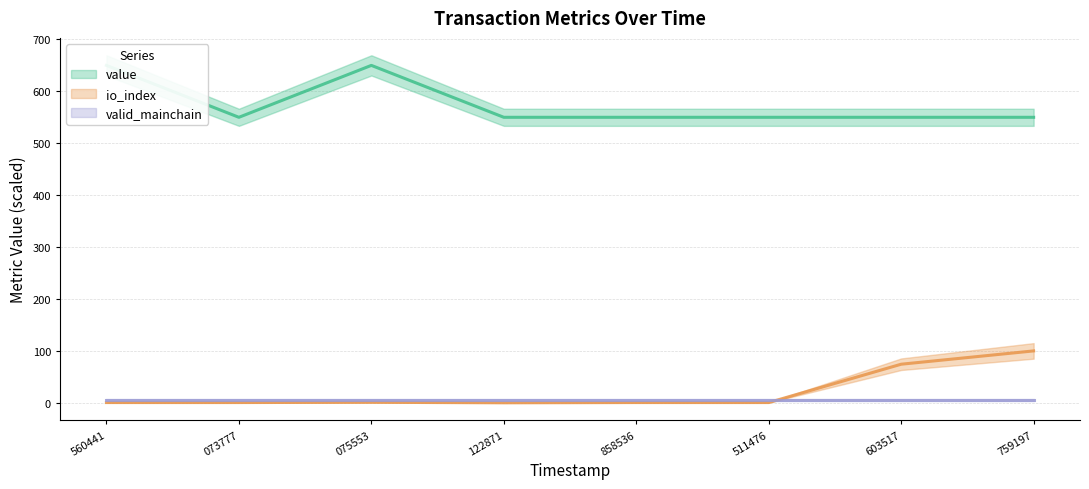

In io_index, how many points are lower than both neighbors (excluding endpoints)?

1